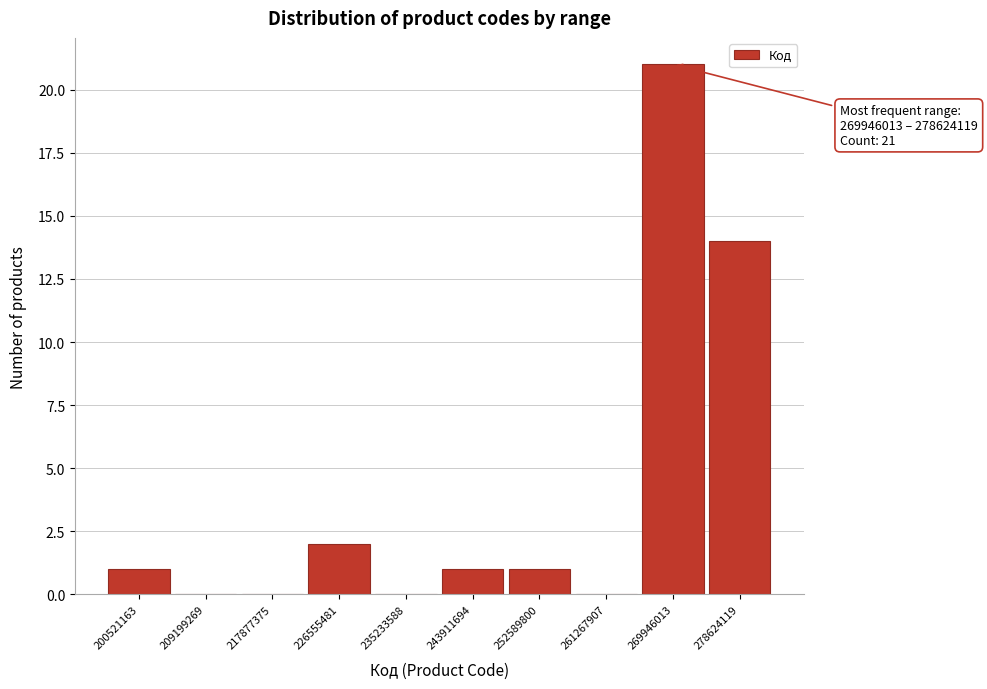

Reading left to right, list all the values displayed in this chart.

200521163=1	209199269=0	217877375=0	226555481=2	235233588=0	243911694=1	252589800=1	261267907=0	269946013=21	278624119=14